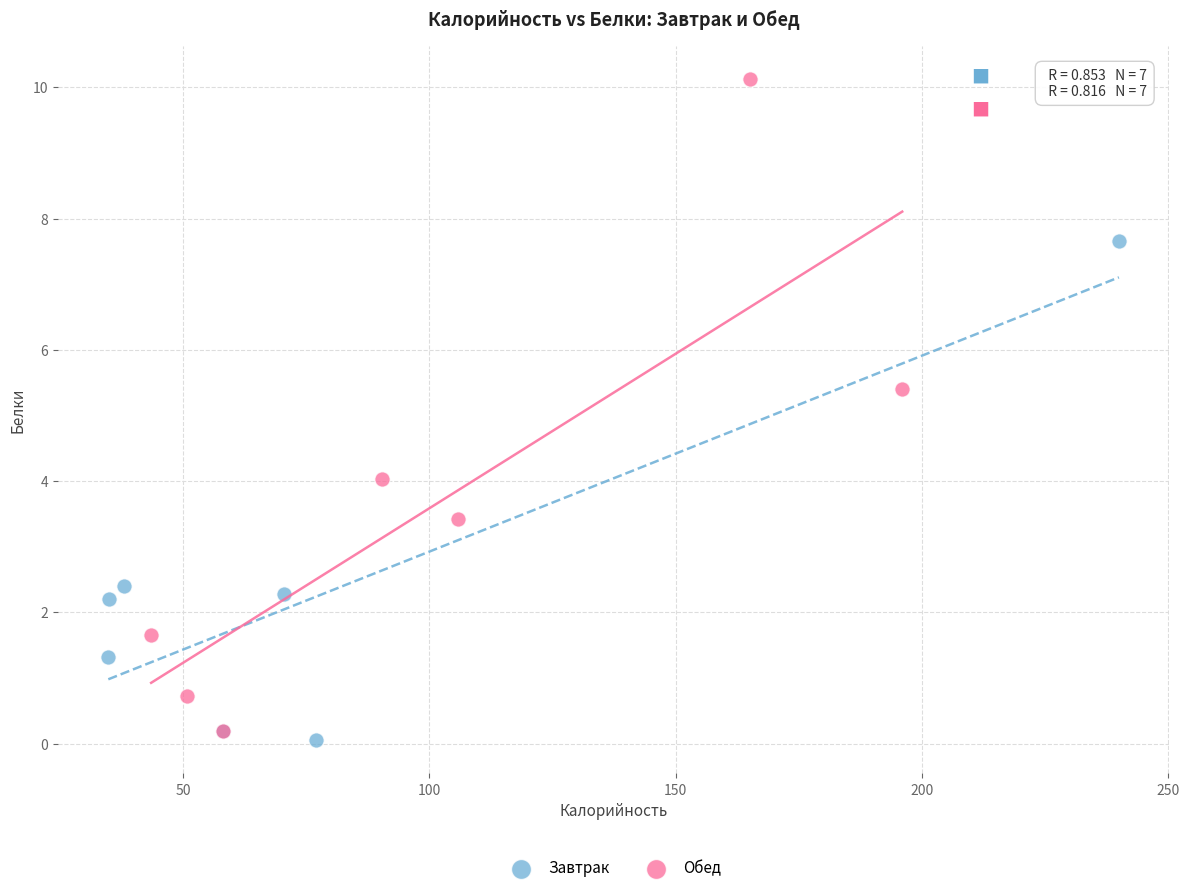

Which series has the largest Y range (max minus min)?

Обед